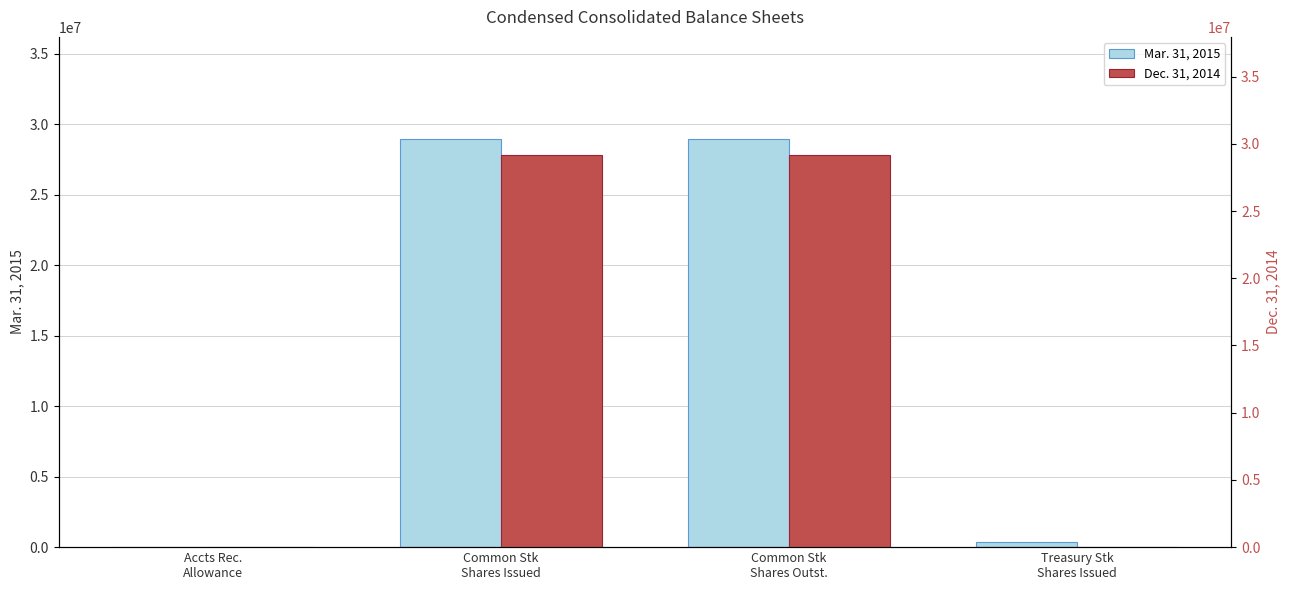

At which category is the sum across all series the highest?

Common Stk
Shares Issued